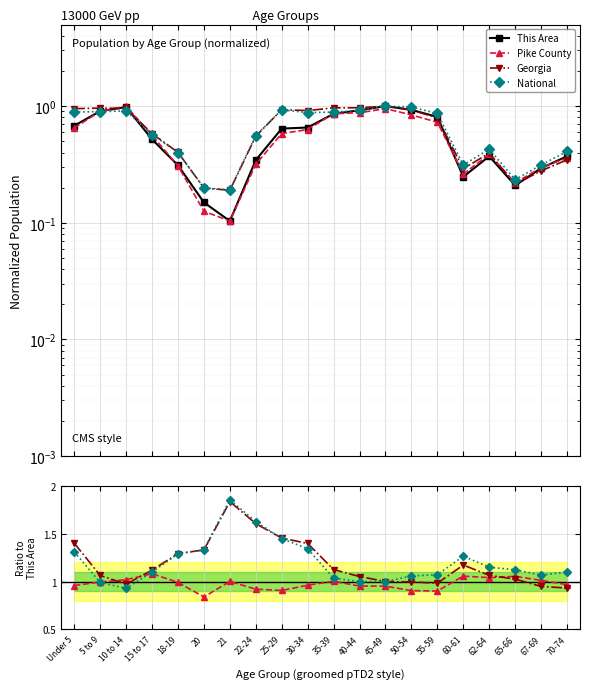

At which label is Pike County closest to 0?

20